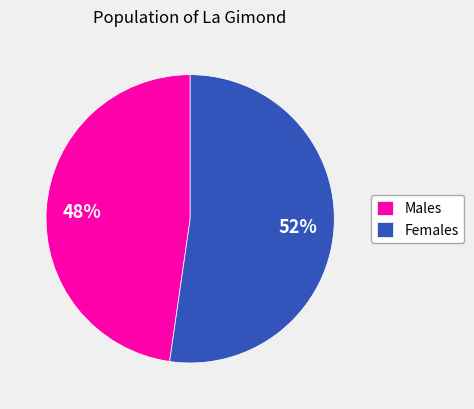

What percentage is the Males slice, to the nearest percent?

48%